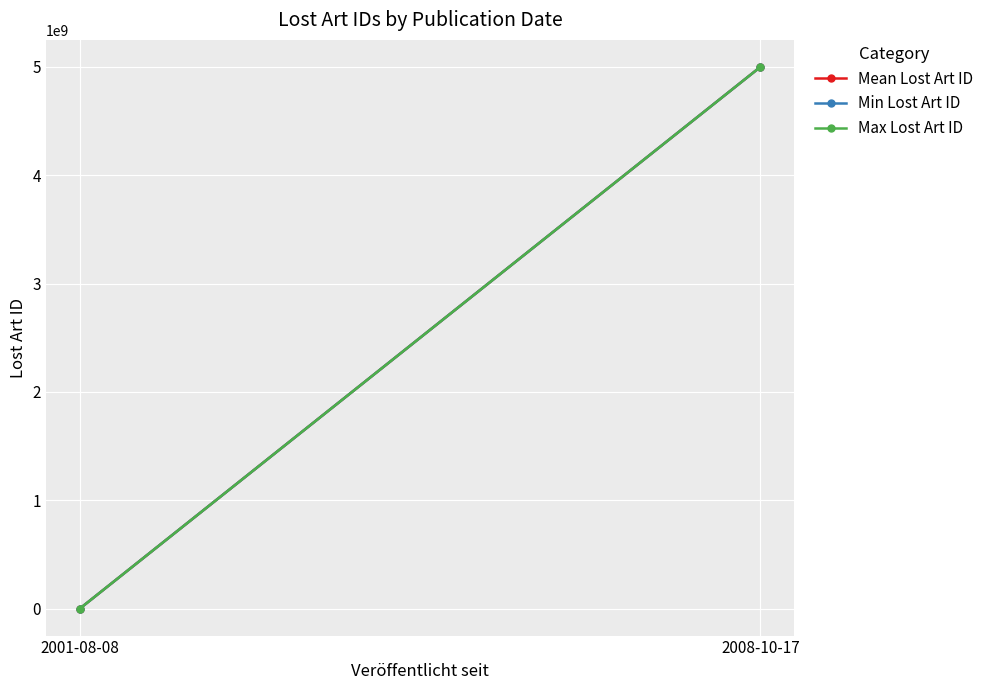

What is the sum of the Min Lost Art ID values at 2001-08-08 and 2008-10-17?

5000234234.0